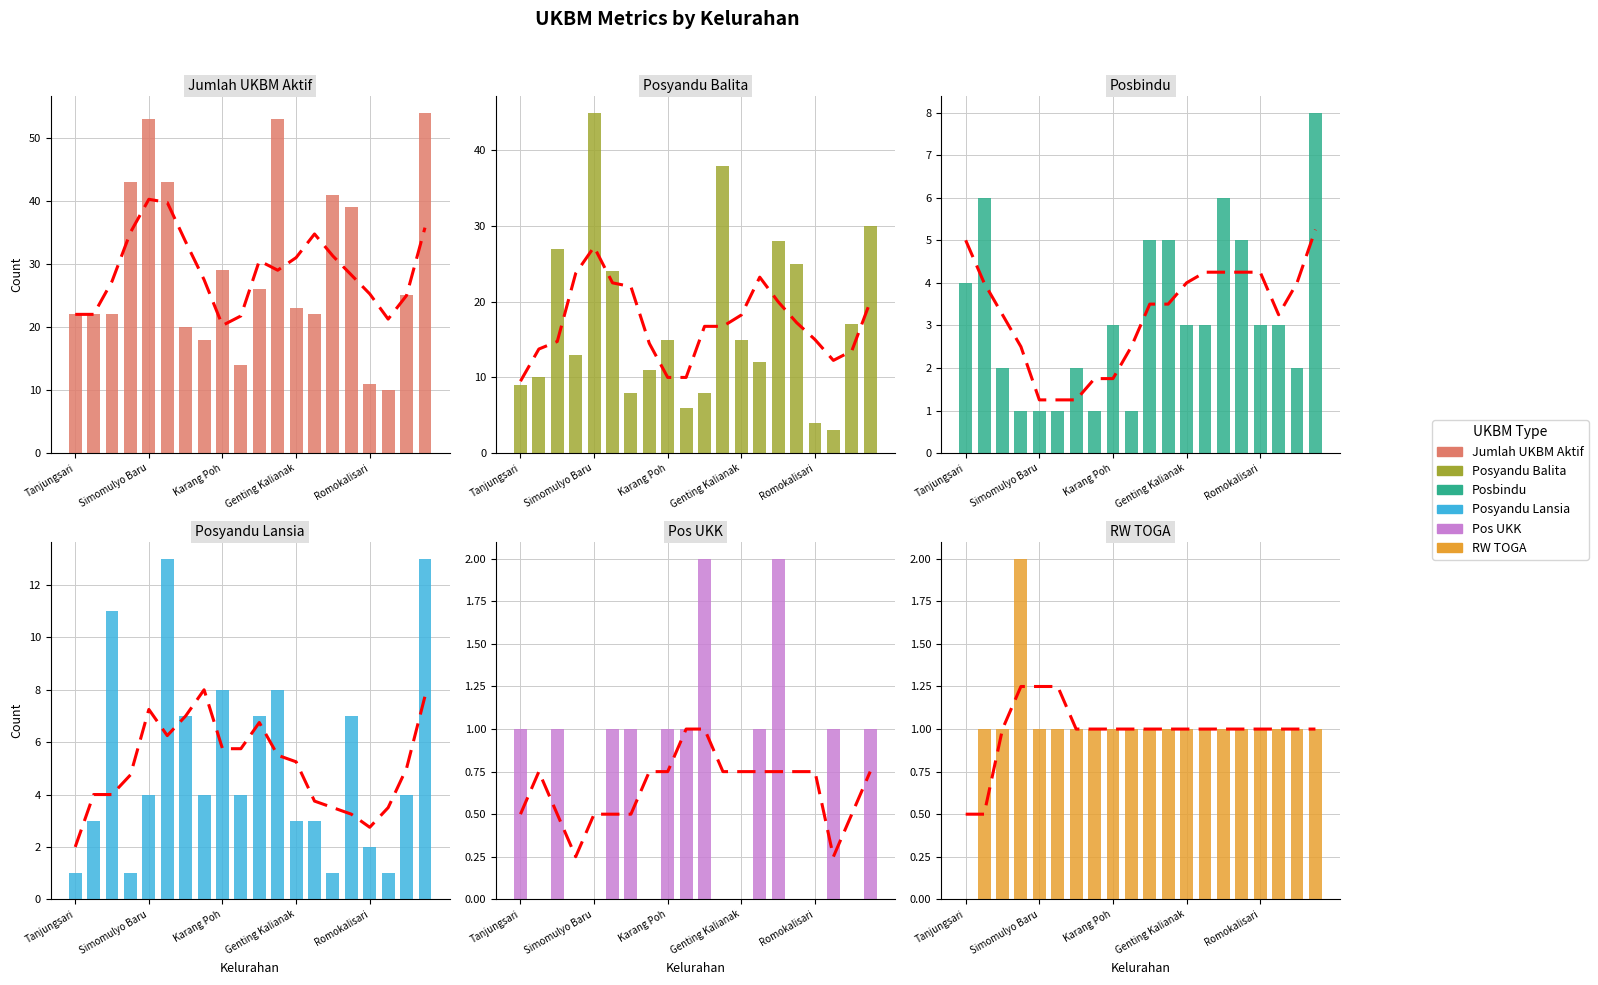

What is the label of the 1st bar from the left?

Tanjungsari